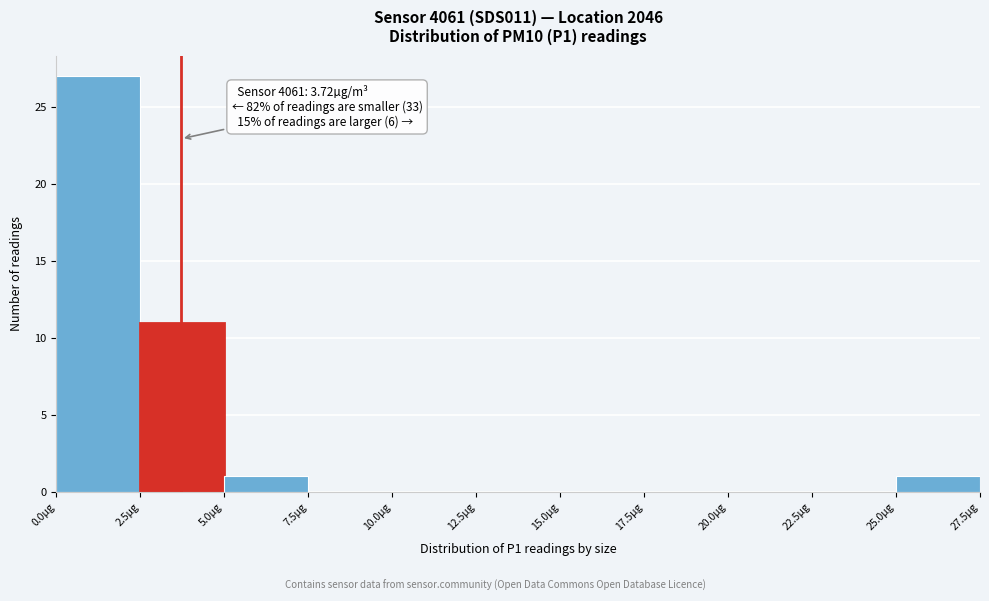

Which range on the x-axis has the tallest bar?

0.0 to 2.5